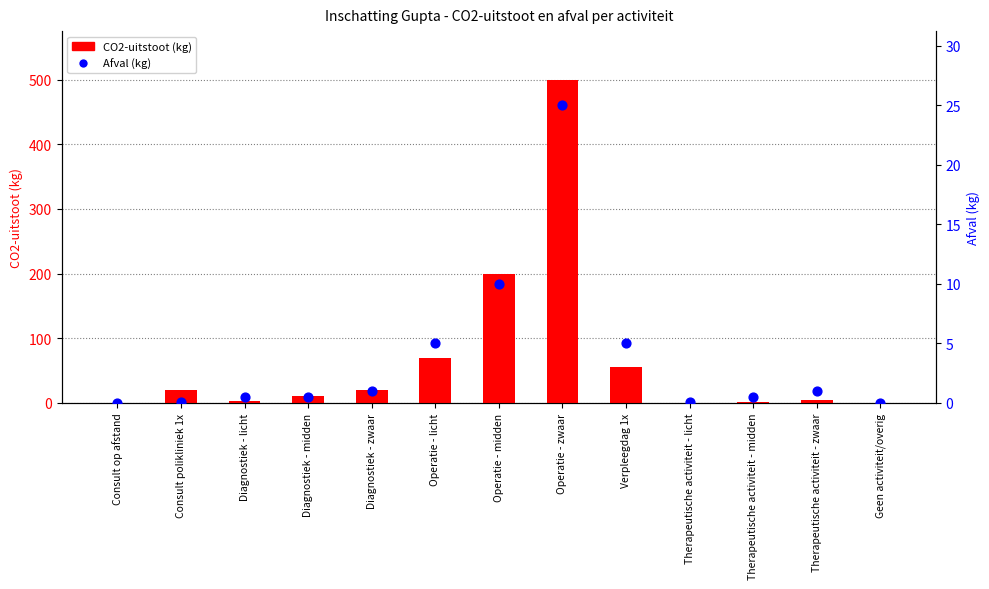

Which series reaches the maximum Y coordinate?

CO2-uitstoot